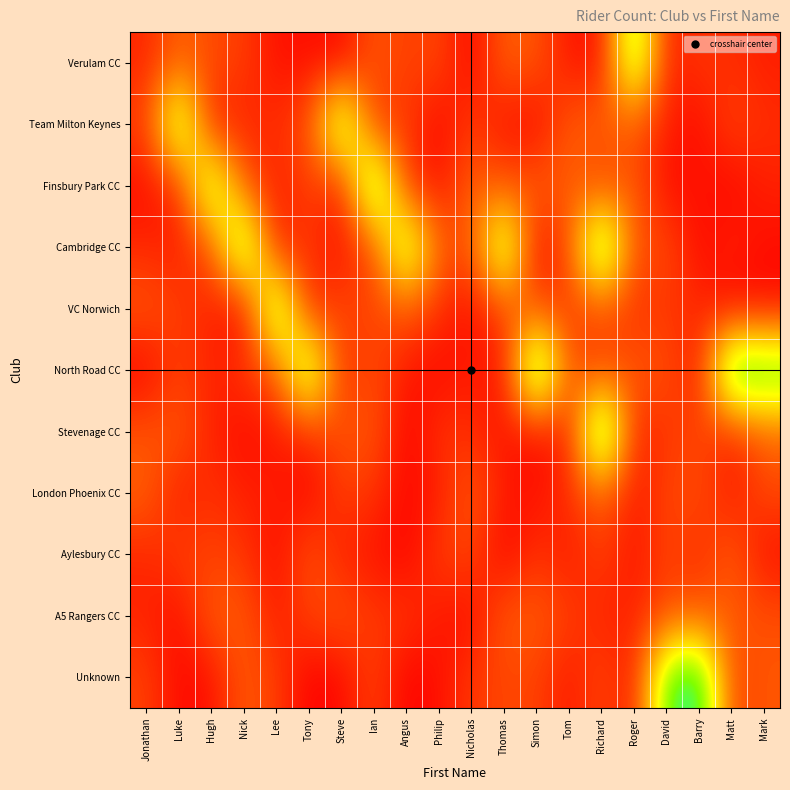

Reading left to right, extract all data points from this chart.

Verulam CC: Jonathan=0.1	Luke=0.3	Hugh=0.2	Nick=0.2	Lee=0.0	Tony=0.0	Steve=0.0	Ian=0.3	Angus=0.2	Philip=0.2	Nicholas=0.0	Thomas=0.3	Simon=0.2	Tom=0.1	Richard=0.1	Roger=1.1	David=0.1	Barry=0.2	Matt=0.1	Mark=0.1
Team Milton Keynes: Jonathan=0.2	Luke=1.0	Hugh=0.1	Nick=0.1	Lee=0.1	Tony=0.2	Steve=1.1	Ian=0.2	Angus=0.2	Philip=0.0	Nicholas=0.2	Thomas=0.1	Simon=0.0	Tom=0.3	Richard=0.3	Roger=0.2	David=0.1	Barry=0.0	Matt=0.2	Mark=0.1
Finsbury Park CC: Jonathan=0.0	Luke=0.1	Hugh=1.0	Nick=0.3	Lee=0.1	Tony=0.2	Steve=0.1	Ian=1.2	Angus=0.2	Philip=0.1	Nicholas=0.3	Thomas=0.2	Simon=0.3	Tom=0.3	Richard=0.2	Roger=0.3	David=0.0	Barry=0.1	Matt=0.0	Mark=0.1
Cambridge CC: Jonathan=0.1	Luke=0.1	Hugh=0.2	Nick=1.1	Lee=0.1	Tony=0.2	Steve=0.0	Ian=0.2	Angus=1.0	Philip=0.3	Nicholas=0.2	Thomas=1.1	Simon=0.0	Tom=0.2	Richard=1.2	Roger=0.2	David=0.2	Barry=0.0	Matt=0.1	Mark=0.0
VC Norwich: Jonathan=0.3	Luke=0.2	Hugh=0.1	Nick=0.0	Lee=1.1	Tony=0.1	Steve=0.2	Ian=0.2	Angus=0.3	Philip=0.1	Nicholas=0.0	Thomas=0.2	Simon=0.2	Tom=0.2	Richard=0.2	Roger=0.1	David=0.2	Barry=0.1	Matt=0.0	Mark=0.0
North Road CC: Jonathan=0.0	Luke=0.2	Hugh=0.1	Nick=0.2	Lee=0.3	Tony=1.1	Steve=0.1	Ian=0.2	Angus=0.1	Philip=0.0	Nicholas=0.1	Thomas=0.0	Simon=1.3	Tom=0.2	Richard=0.2	Roger=0.3	David=0.2	Barry=0.1	Matt=1.3	Mark=1.2
Stevenage CC: Jonathan=0.2	Luke=0.3	Hugh=0.1	Nick=0.0	Lee=0.1	Tony=0.1	Steve=0.2	Ian=0.3	Angus=0.0	Philip=0.2	Nicholas=0.1	Thomas=0.1	Simon=0.0	Tom=0.1	Richard=1.3	Roger=0.1	David=0.2	Barry=0.2	Matt=0.1	Mark=0.3
London Phoenix CC: Jonathan=0.3	Luke=0.1	Hugh=0.1	Nick=0.1	Lee=0.1	Tony=0.0	Steve=0.2	Ian=0.2	Angus=0.0	Philip=0.1	Nicholas=0.3	Thomas=0.1	Simon=0.0	Tom=0.1	Richard=0.3	Roger=0.1	David=0.2	Barry=0.2	Matt=0.1	Mark=0.2
Aylesbury CC: Jonathan=0.1	Luke=0.2	Hugh=0.2	Nick=0.2	Lee=0.0	Tony=0.3	Steve=0.1	Ian=0.1	Angus=0.0	Philip=0.2	Nicholas=0.2	Thomas=0.0	Simon=0.2	Tom=0.1	Richard=0.2	Roger=0.1	David=0.2	Barry=0.1	Matt=0.3	Mark=0.0
A5 Rangers CC: Jonathan=0.1	Luke=0.0	Hugh=0.3	Nick=0.3	Lee=0.1	Tony=0.2	Steve=0.2	Ian=0.2	Angus=0.2	Philip=0.1	Nicholas=0.0	Thomas=0.3	Simon=0.3	Tom=0.2	Richard=0.1	Roger=0.1	David=0.2	Barry=0.3	Matt=0.3	Mark=0.2
Unknown: Jonathan=0.2	Luke=0.0	Hugh=0.0	Nick=0.3	Lee=0.2	Tony=0.0	Steve=0.0	Ian=0.2	Angus=0.0	Philip=0.0	Nicholas=0.2	Thomas=0.2	Simon=0.2	Tom=0.1	Richard=0.2	Roger=0.1	David=1.1	Barry=1.2	Matt=0.2	Mark=0.3